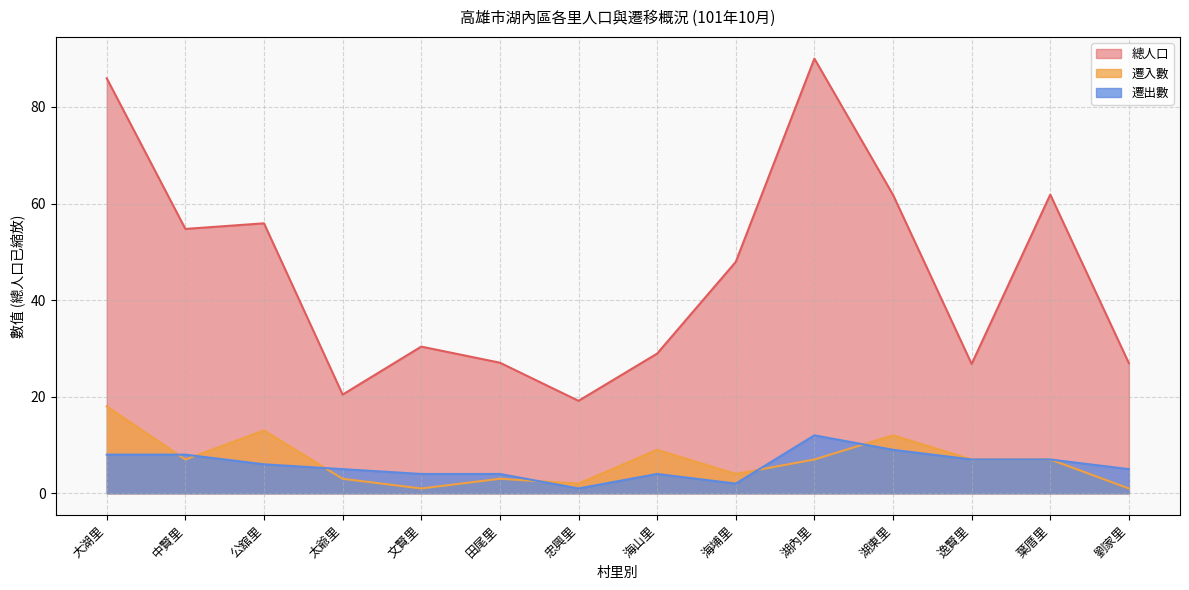

Is the value of 遷出數 at 劉家里 greater than the value of 遷入數 at 海山里?

No